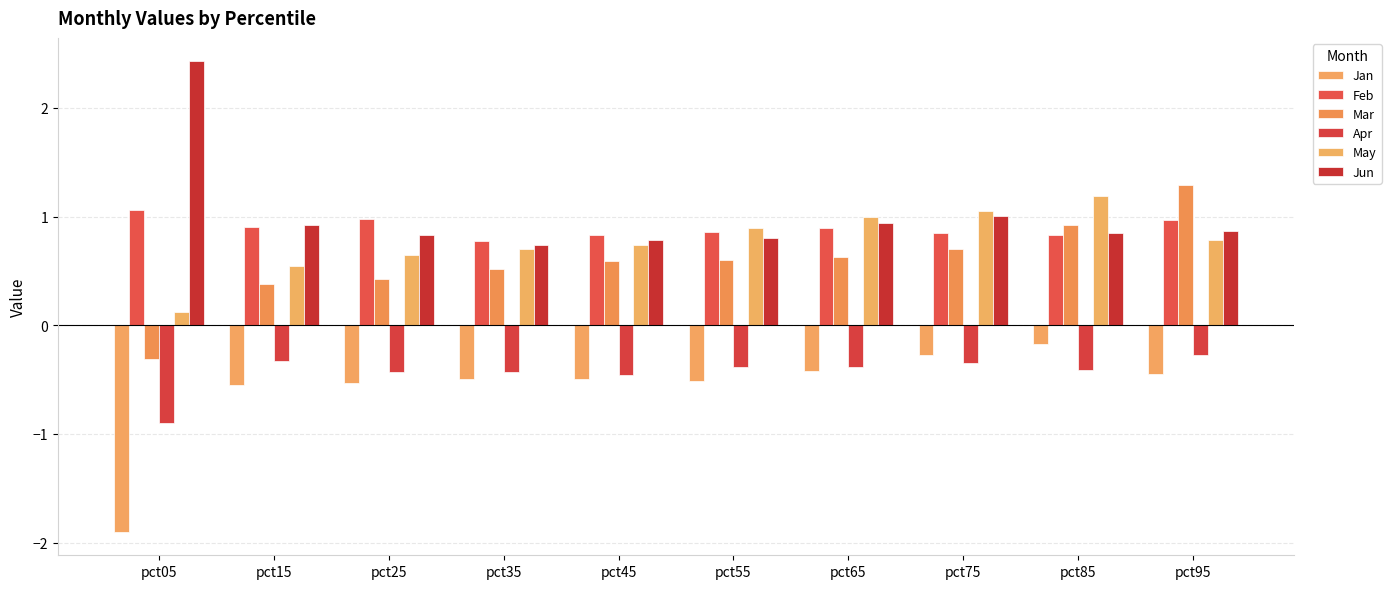

What is the difference between the second highest and second lowest values in the Jun series?

0.2